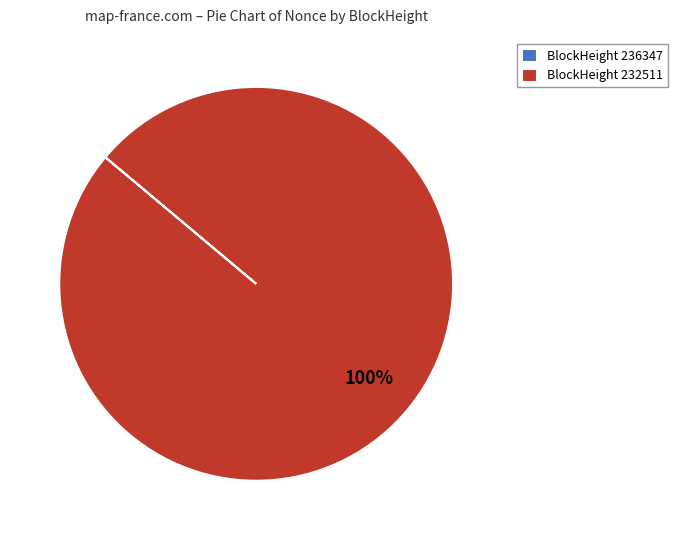

Which category accounts for the majority?

BlockHeight 232511